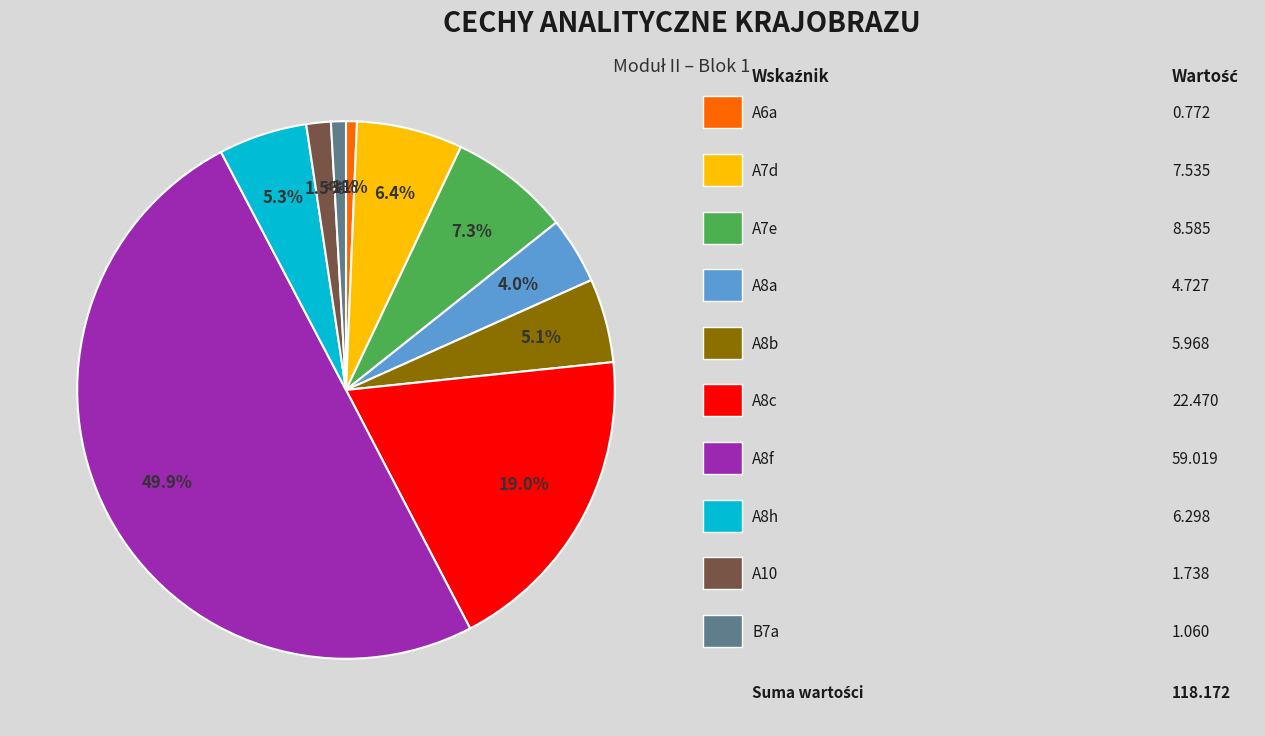

How many slices are in this pie chart?

10